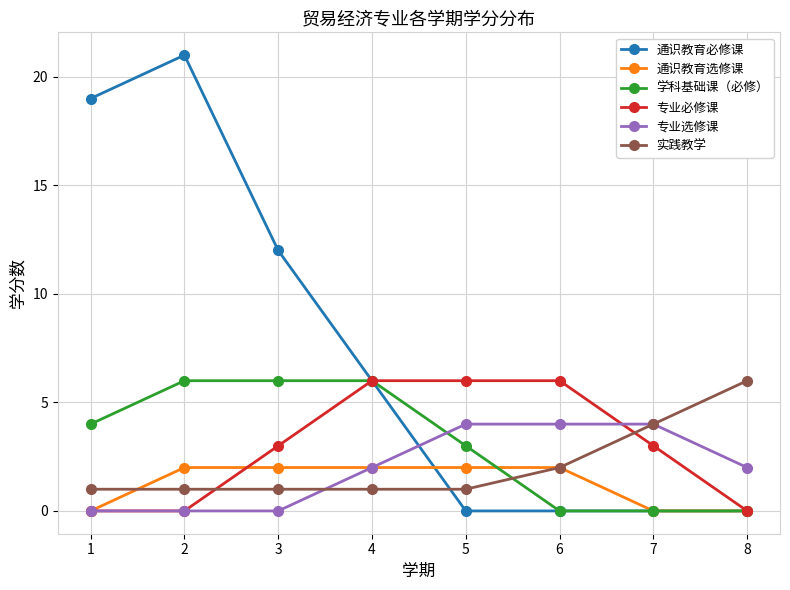

True or false: 实践教学 and 专业选修课 cross at least once.

True